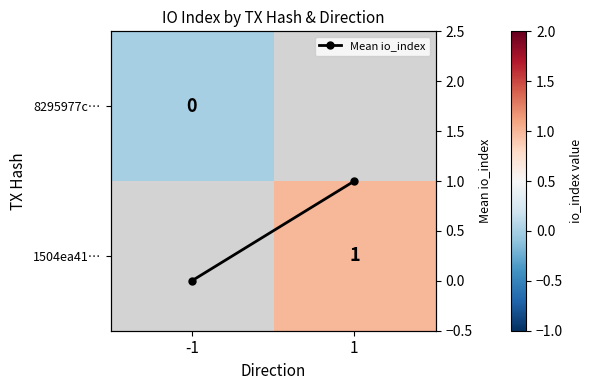

Is the value of 8295977c… at -1 greater than the value of Mean io_index at 1?

No